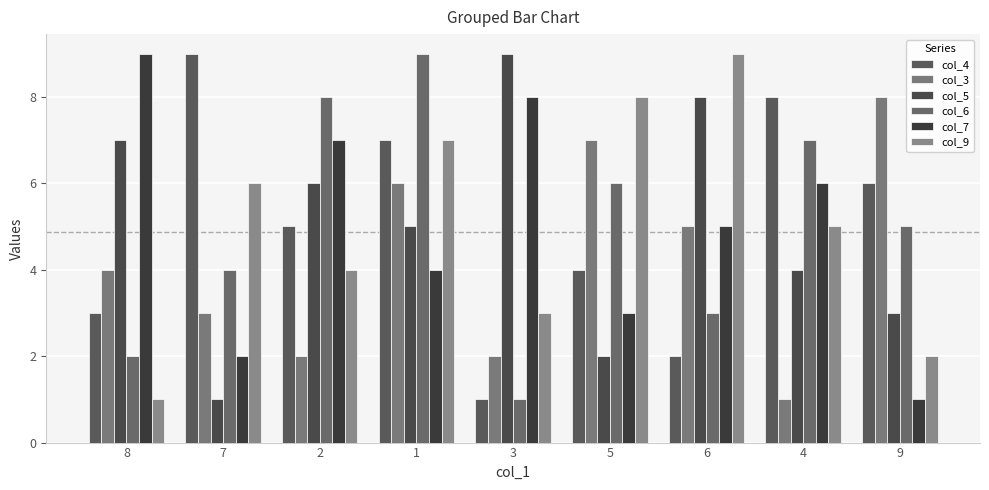

Are the bars horizontal?

No